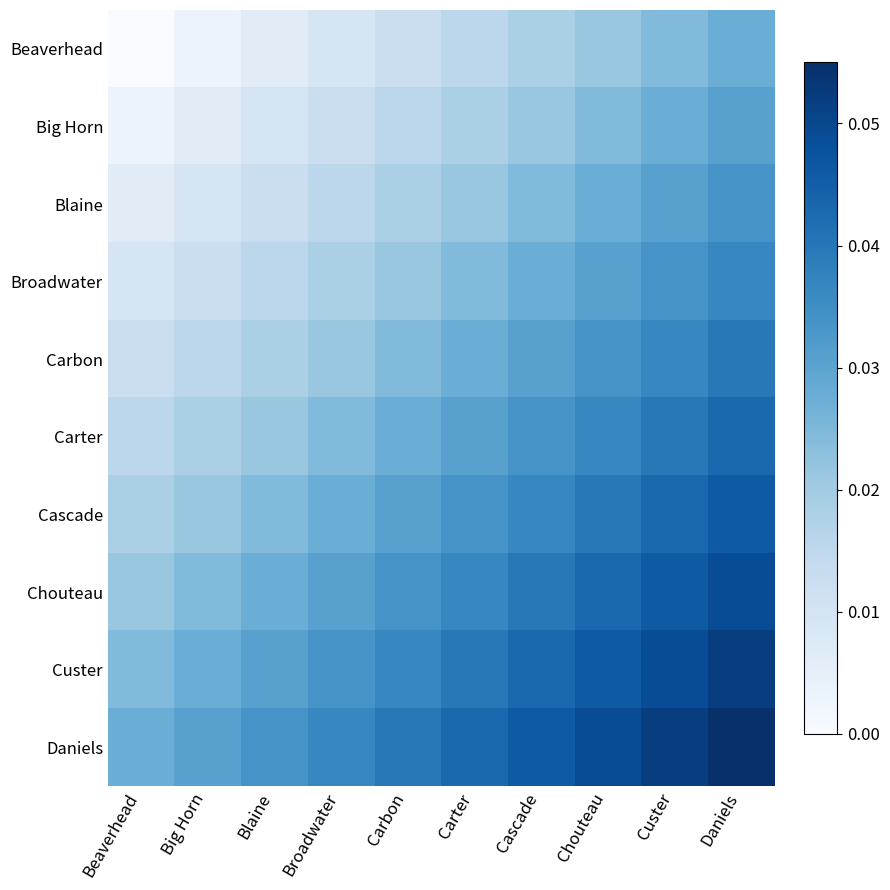

Which series has the largest total across all categories?

Daniels